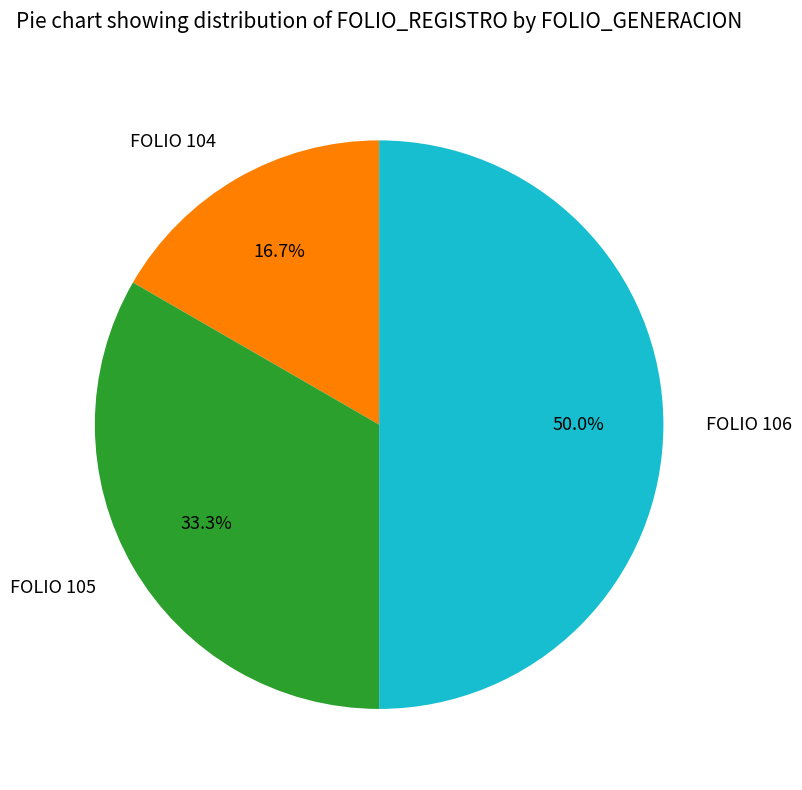

To the nearest percent, what is the average slice percentage?

33%